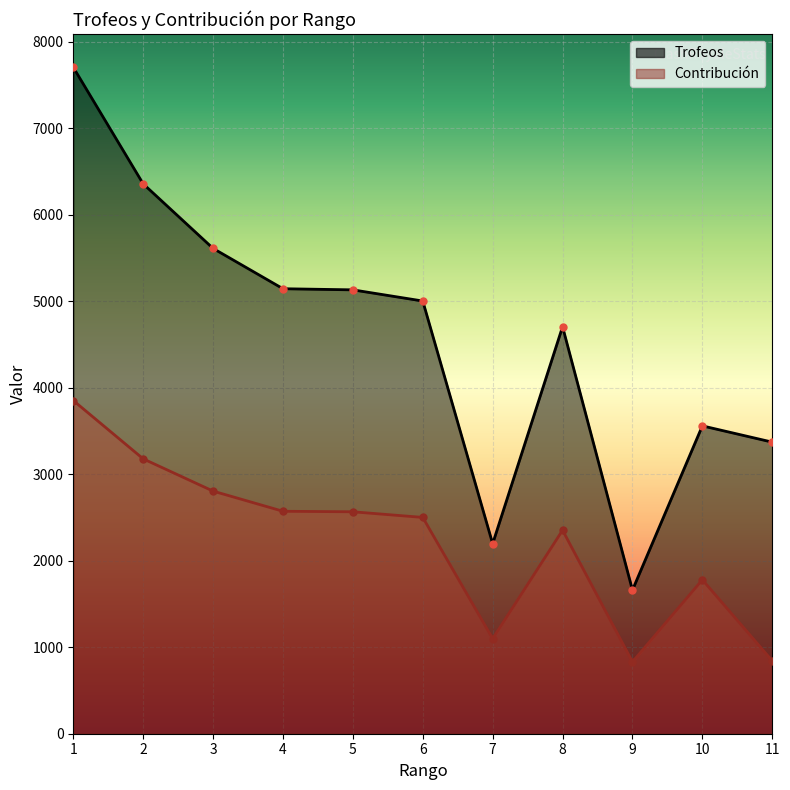

True or false: Contribución and Trofeos intersect in this chart.

False